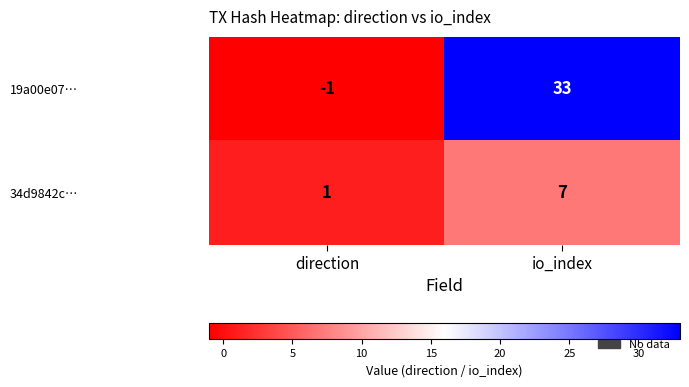

At which category is the sum across all series the highest?

io_index